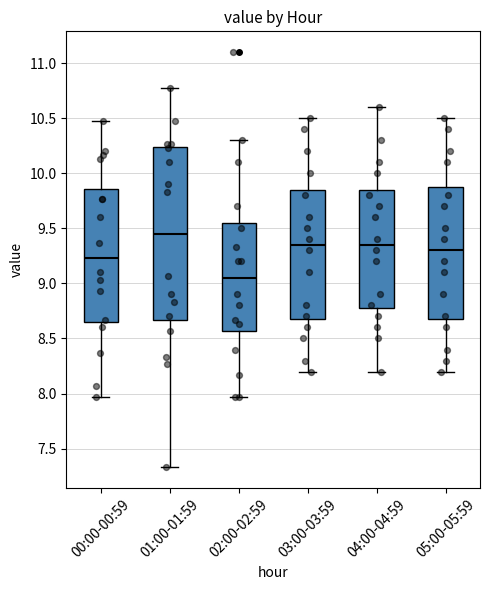

Which box is the tallest, from its lower edge to its upper edge?

01:00-01:59